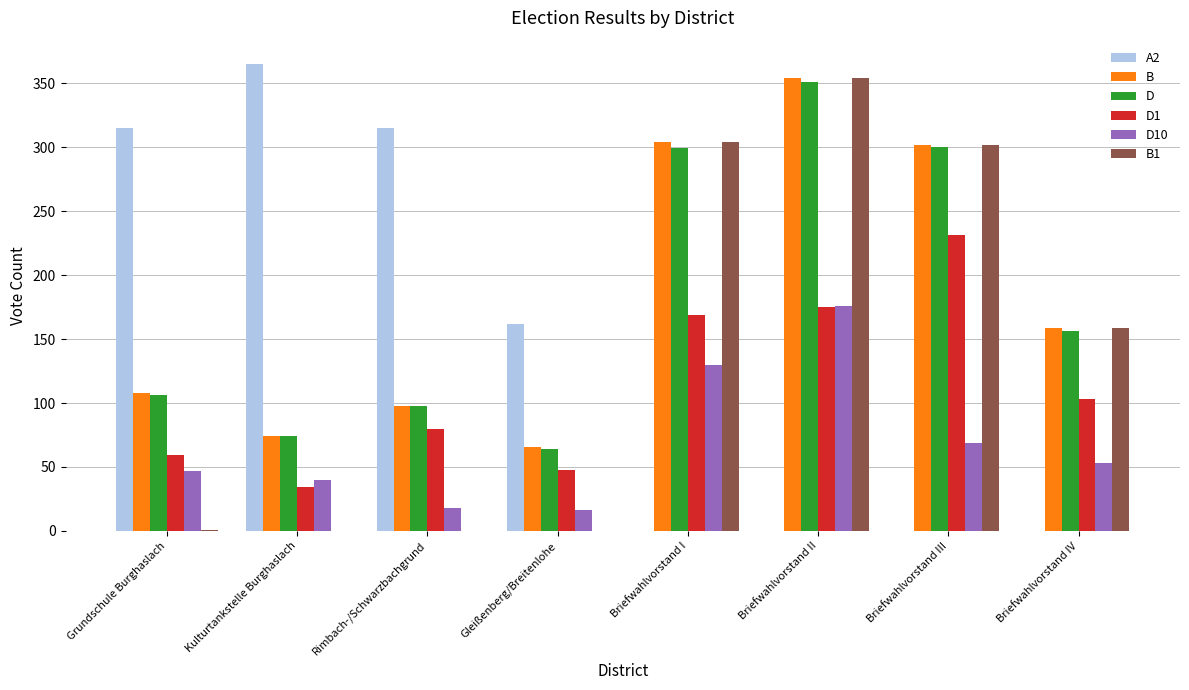

At which category is the sum across all series the highest?

Briefwahlvorstand II